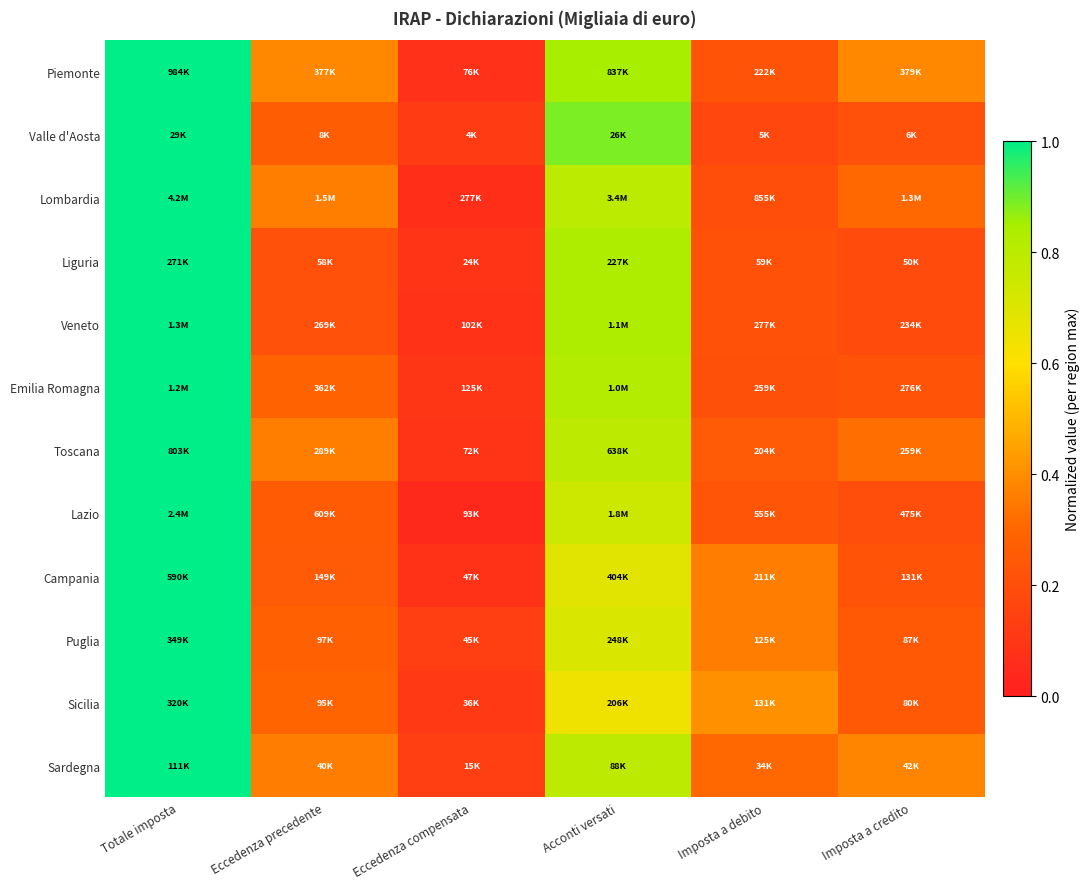

Reading left to right, extract all data points from this chart.

Piemonte: Totale imposta=1.0	Eccedenza precedente=0.4	Eccedenza compensata=0.1	Acconti versati=0.9	Imposta a debito=0.2	Imposta a credito=0.4
Valle d'Aosta: Totale imposta=1.0	Eccedenza precedente=0.3	Eccedenza compensata=0.1	Acconti versati=0.9	Imposta a debito=0.2	Imposta a credito=0.2
Lombardia: Totale imposta=1.0	Eccedenza precedente=0.4	Eccedenza compensata=0.1	Acconti versati=0.8	Imposta a debito=0.2	Imposta a credito=0.3
Liguria: Totale imposta=1.0	Eccedenza precedente=0.2	Eccedenza compensata=0.1	Acconti versati=0.8	Imposta a debito=0.2	Imposta a credito=0.2
Veneto: Totale imposta=1.0	Eccedenza precedente=0.2	Eccedenza compensata=0.1	Acconti versati=0.8	Imposta a debito=0.2	Imposta a credito=0.2
Emilia Romagna: Totale imposta=1.0	Eccedenza precedente=0.3	Eccedenza compensata=0.1	Acconti versati=0.8	Imposta a debito=0.2	Imposta a credito=0.2
Toscana: Totale imposta=1.0	Eccedenza precedente=0.4	Eccedenza compensata=0.1	Acconti versati=0.8	Imposta a debito=0.3	Imposta a credito=0.3
Lazio: Totale imposta=1.0	Eccedenza precedente=0.3	Eccedenza compensata=0.0	Acconti versati=0.7	Imposta a debito=0.2	Imposta a credito=0.2
Campania: Totale imposta=1.0	Eccedenza precedente=0.3	Eccedenza compensata=0.1	Acconti versati=0.7	Imposta a debito=0.4	Imposta a credito=0.2
Puglia: Totale imposta=1.0	Eccedenza precedente=0.3	Eccedenza compensata=0.1	Acconti versati=0.7	Imposta a debito=0.4	Imposta a credito=0.2
Sicilia: Totale imposta=1.0	Eccedenza precedente=0.3	Eccedenza compensata=0.1	Acconti versati=0.6	Imposta a debito=0.4	Imposta a credito=0.2
Sardegna: Totale imposta=1.0	Eccedenza precedente=0.4	Eccedenza compensata=0.1	Acconti versati=0.8	Imposta a debito=0.3	Imposta a credito=0.4